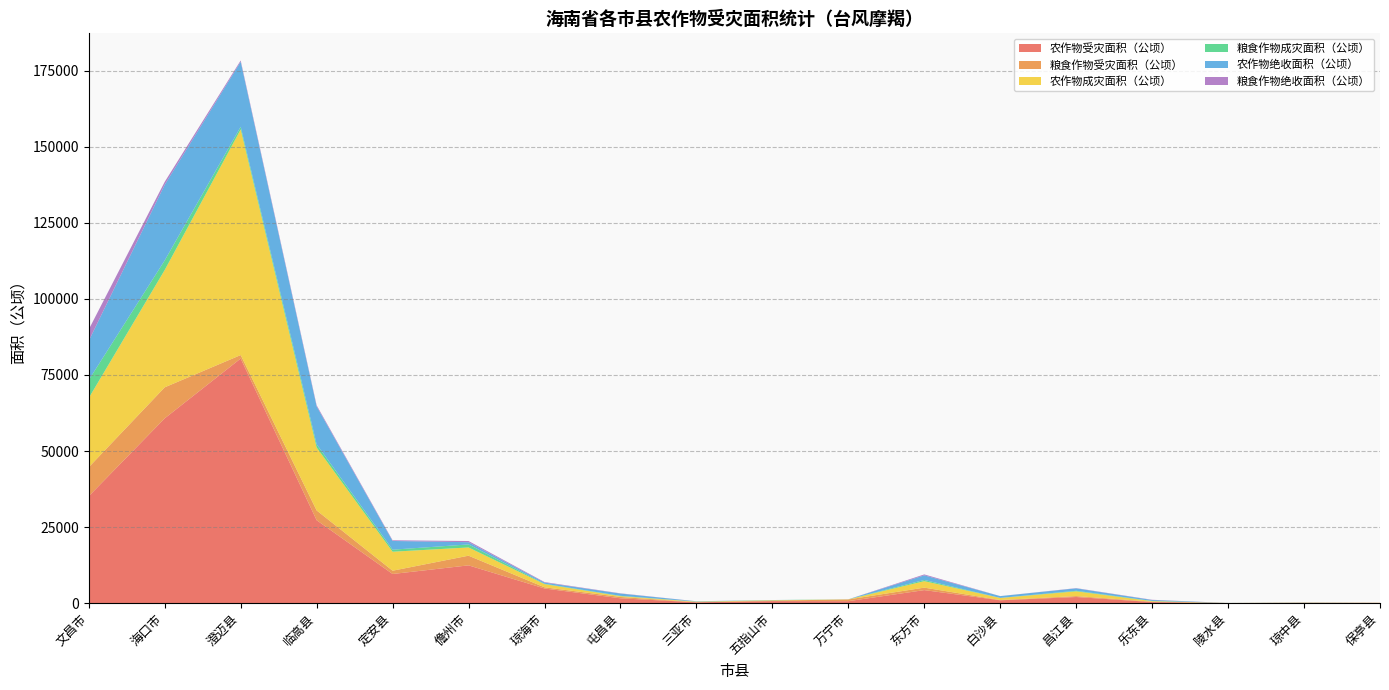

Reading left to right, extract all data points from this chart.

农作物受灾面积（公顷）: 文昌市=35161.7	海口市=60735.9	澄迈县=80387.8	临高县=27256.9	定安县=9590.7	儋州市=12428.2	琼海市=4830.5	屯昌县=1598.8	三亚市=282.6	五指山市=674.0	万宁市=658.1	东方市=4293.9	白沙县=950.1	昌江县=2025.4	乐东县=368.2	陵水县=31.2	琼中县=89.2	保亭县=81.0
粮食作物受灾面积（公顷）: 文昌市=9517.7	海口市=10190.0	澄迈县=1139.6	临高县=3215.7	定安县=1076.2	儋州市=3174.2	琼海市=385.0	屯昌县=436.1	三亚市=51.3	五指山市=171.5	万宁市=566.7	东方市=813.4	白沙县=91.9	昌江县=305.1	乐东县=138.9	陵水县=23.6	琼中县=36.4	保亭县=32.8
农作物成灾面积（公顷）: 文昌市=22741.6	海口市=38558.5	澄迈县=74127.1	临高县=20669.5	定安县=6240.6	儋州市=2707.4	琼海市=1049.4	屯昌县=273.8	三亚市=157.4	五指山市=98.0	万宁市=23.7	东方市=2122.9	白沙县=675.5	昌江县=1554.7	乐东县=161.9	陵水县=5.1	琼中县=56.8	保亭县=22.6
粮食作物成灾面积（公顷）: 文昌市=5922.4	海口市=3151.9	澄迈县=882.2	临高县=1059.0	定安县=669.8	儋州市=993.4	琼海市=120.1	屯昌县=102.4	三亚市=28.8	五指山市=78.3	万宁市=23.3	东方市=394.9	白沙县=14.3	昌江县=188.3	乐东县=78.6	陵水县=5.1	琼中县=9.9	保亭县=0.7
农作物绝收面积（公顷）: 文昌市=12879.1	海口市=24868.0	澄迈县=21382.9	临高县=12470.8	定安县=2863.7	儋州市=732.4	琼海市=383.4	屯昌县=749.9	三亚市=93.2	五指山市=10.1	万宁市=0.0	东方市=1526.7	白沙县=586.0	昌江县=799.0	乐东县=294.3	陵水县=0.7	琼中县=38.6	保亭县=3.1
粮食作物绝收面积（公顷）: 文昌市=3730.4	海口市=950.0	澄迈县=404.5	临高县=350.5	定安县=225.3	儋州市=393.0	琼海市=170.6	屯昌县=75.1	三亚市=18.0	五指山市=2.3	万宁市=0.0	东方市=297.8	白沙县=12.5	昌江县=75.2	乐东县=75.1	陵水县=0.7	琼中县=14.6	保亭县=0.0